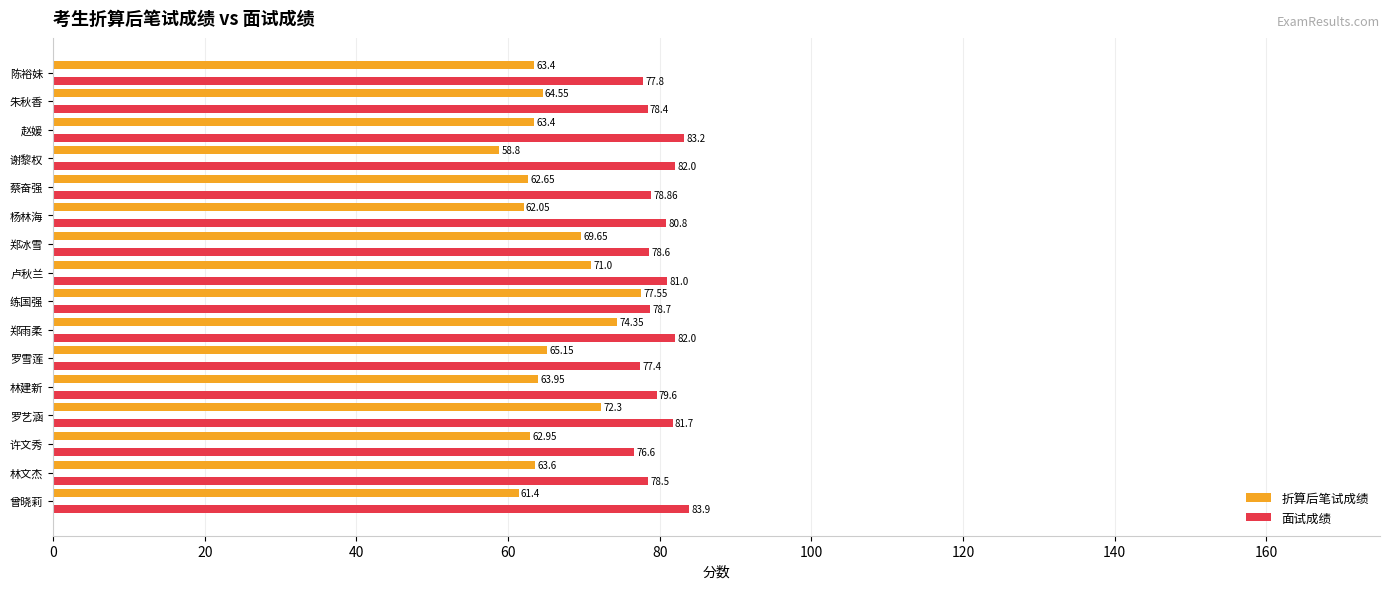

At which category is the sum across all series the highest?

郑雨柔